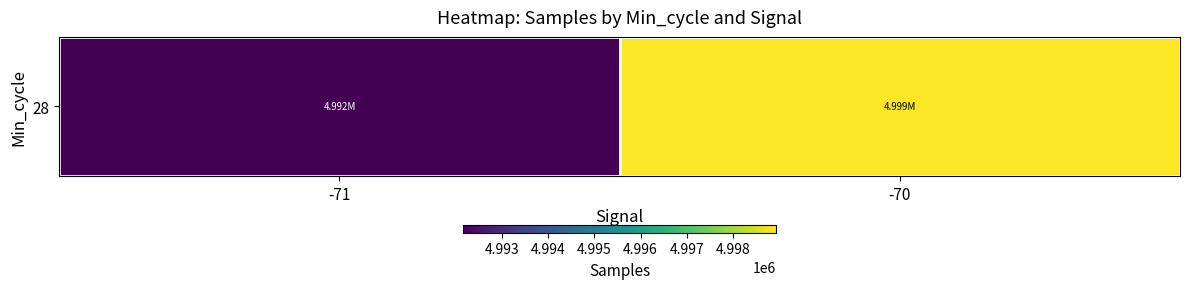

True or false: the data shows 2533137.6 at -71.

False